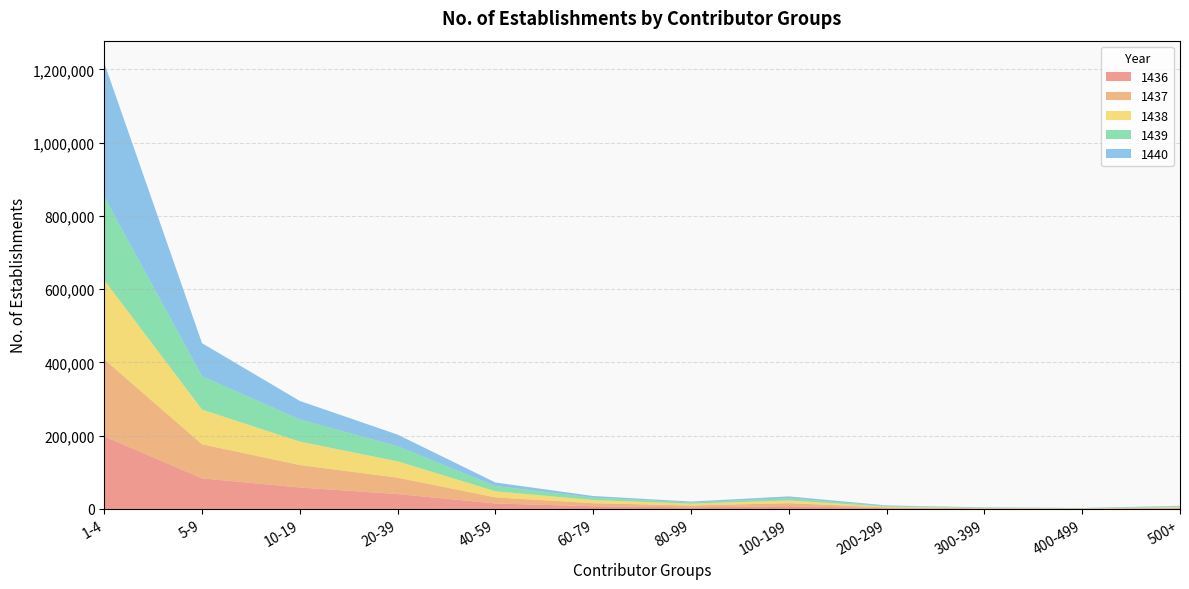

Reading left to right, extract all data points from this chart.

1436: 198054	83617	58664	40654	15010	7432	4423	7609	2123	957	564	1834
1437: 210412	92958	61328	44802	16661	8362	4997	8287	2208	992	575	1807
1438: 216329	94765	63915	44553	16675	8531	4855	7362	2005	930	548	1718
1439: 227479	90830	60368	41146	14261	6563	3388	5994	1747	848	502	1647
1440: 365332	90328	50619	31793	9658	4531	2619	5070	1623	754	506	1585